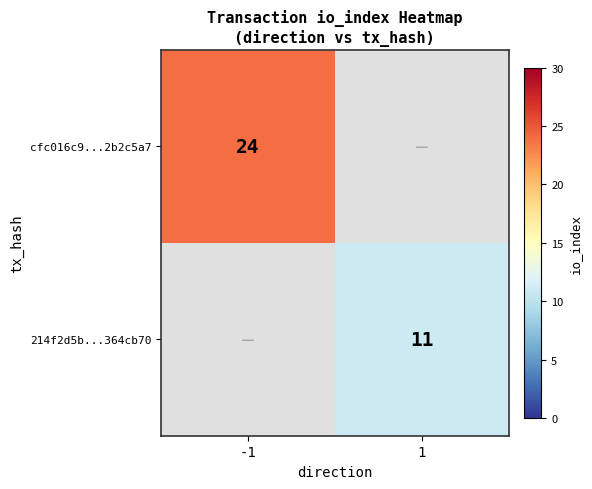

Is the value of cfc016c9...2b2c5a7 at -1 greater than the value of 214f2d5b...364cb70 at 1?

Yes